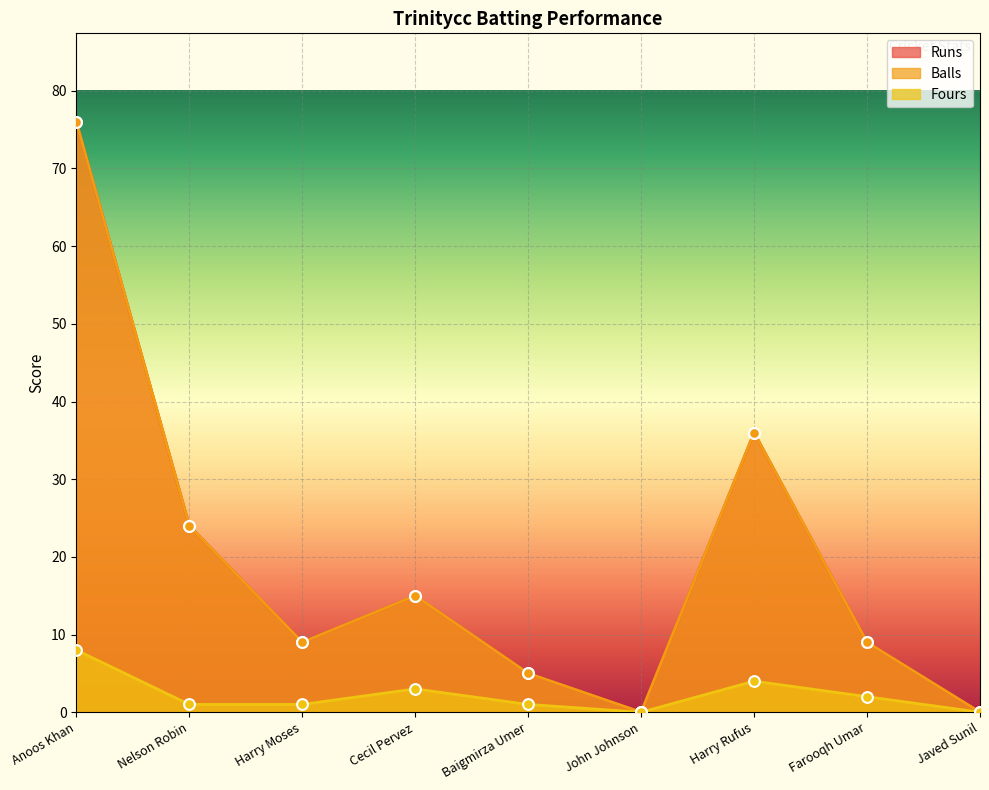

Which series has the largest total across all categories?

Runs